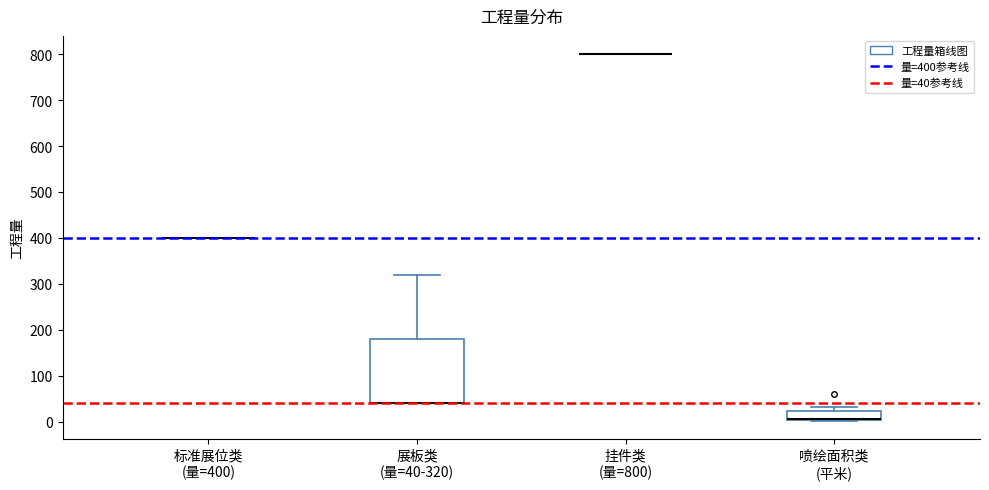

Reading left to right, read every box against the y-axis: the position of its median line, the range the box covers, and the ends of its whiskers. The values are not printed on the chart, so give them approximately, as read against the axis.

标准展位类 (量=400): box collapsed to a line at 400, whiskers 400 to 400
展板类 (量=40-320): median 40 (drawn on the box's lower edge), box 40 to 180, whiskers 40 to 320
挂件类 (量=800): box collapsed to a line at 800, whiskers 800 to 800
喷绘面积类 (平米): median 10 (drawn on the box's lower edge), box 0 to 20, whiskers 0 to 30